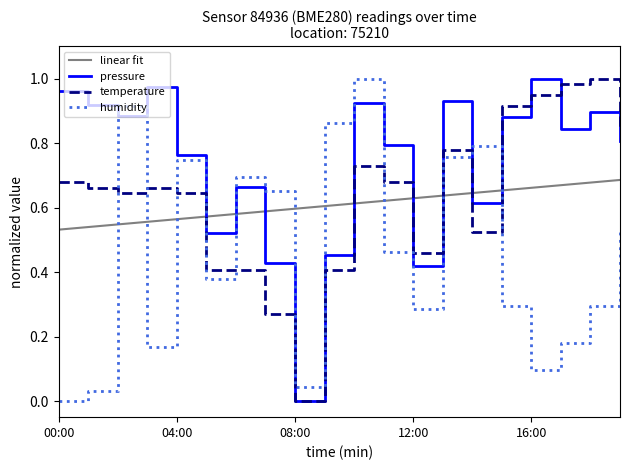

At which label does temperature reach its minimum?

08:00